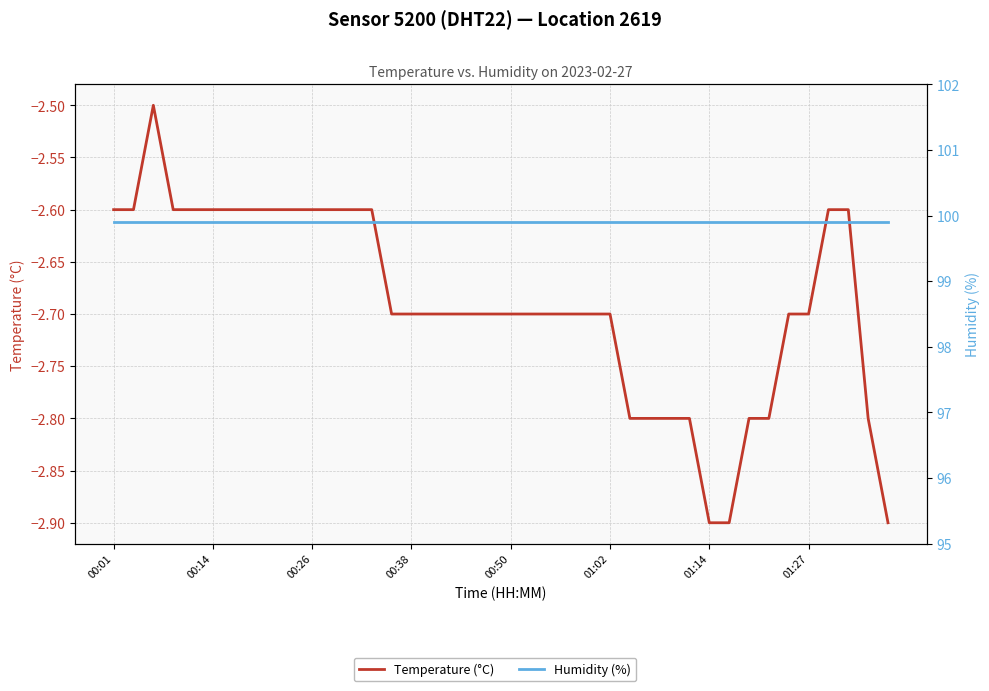

Is this an area chart (filled region under the line)?

No